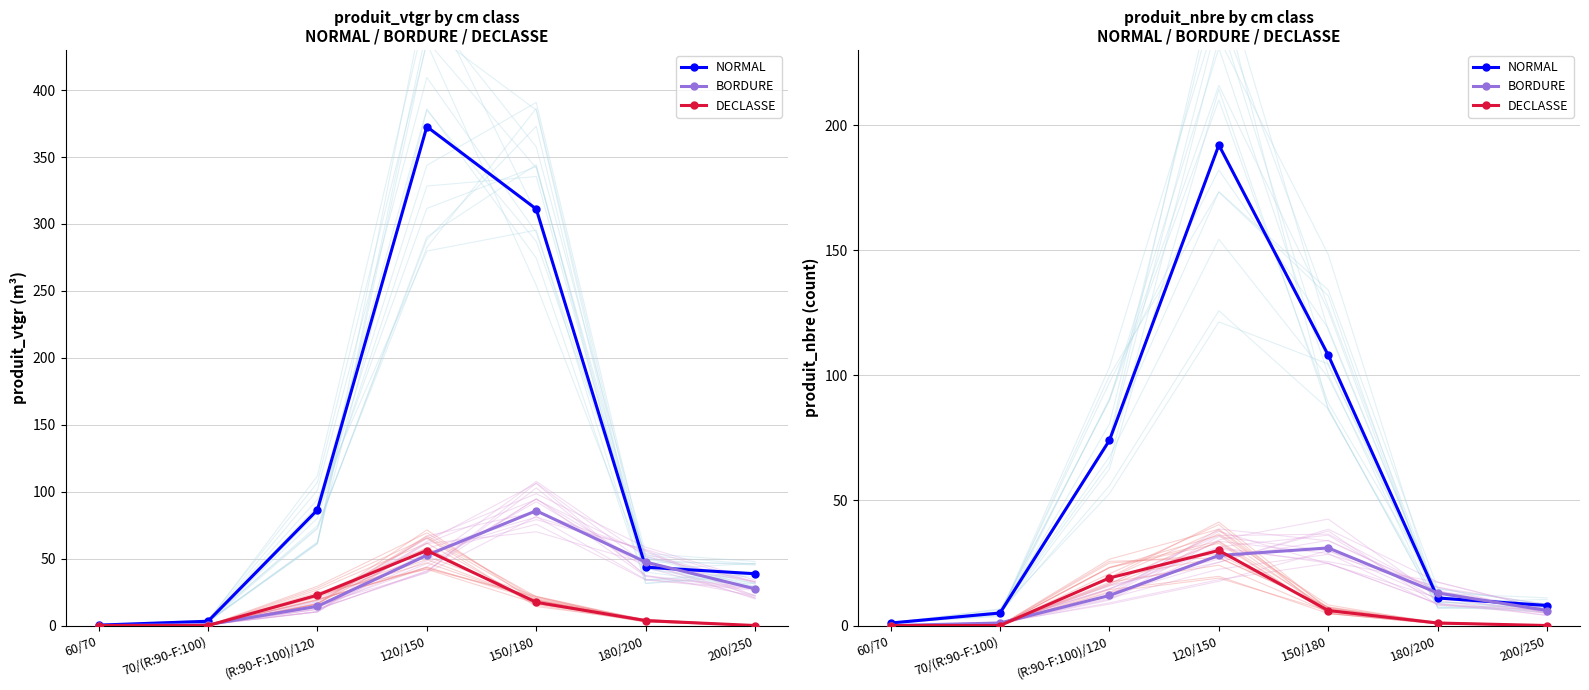

How many interior local peaks does the NORMAL series have?

1